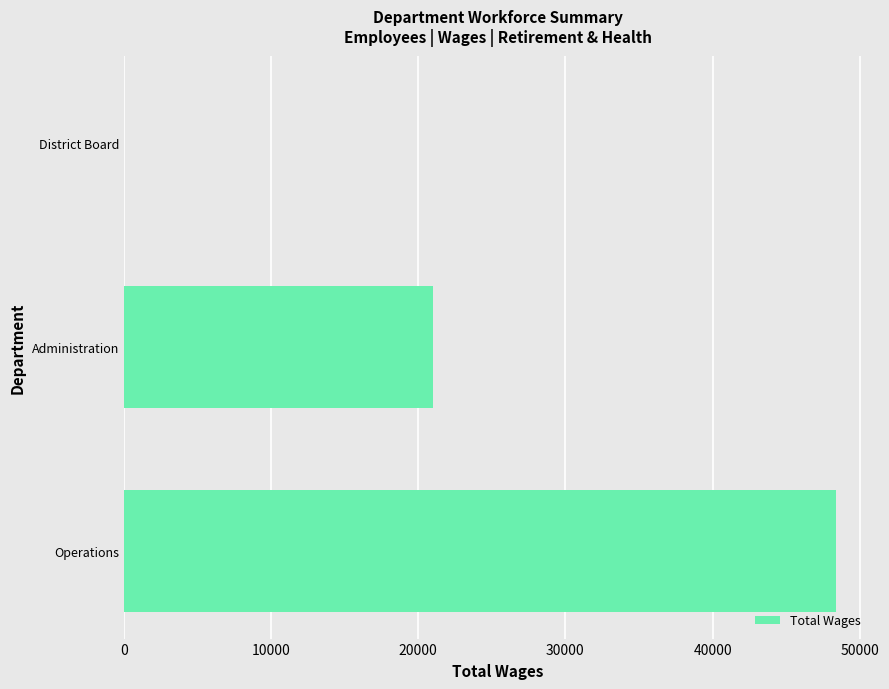

How many data points does each series have?

3